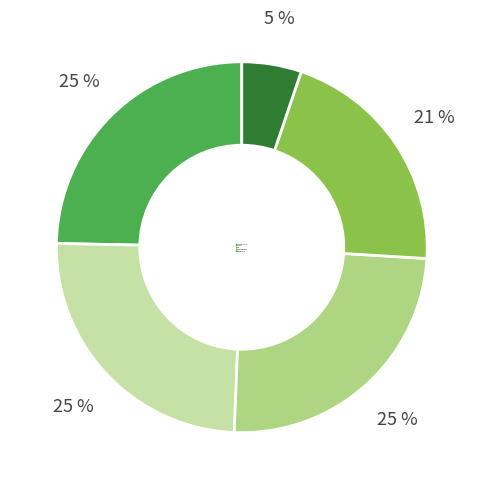

What percentage is the Audio Download slice, to the nearest percent?

21%